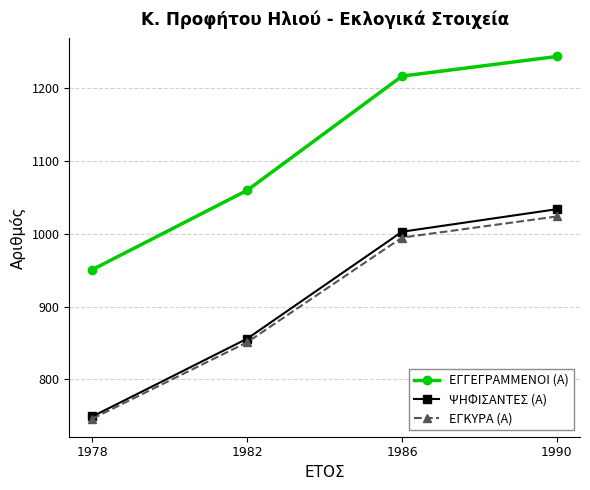

At which category is the sum across all series the highest?

1990